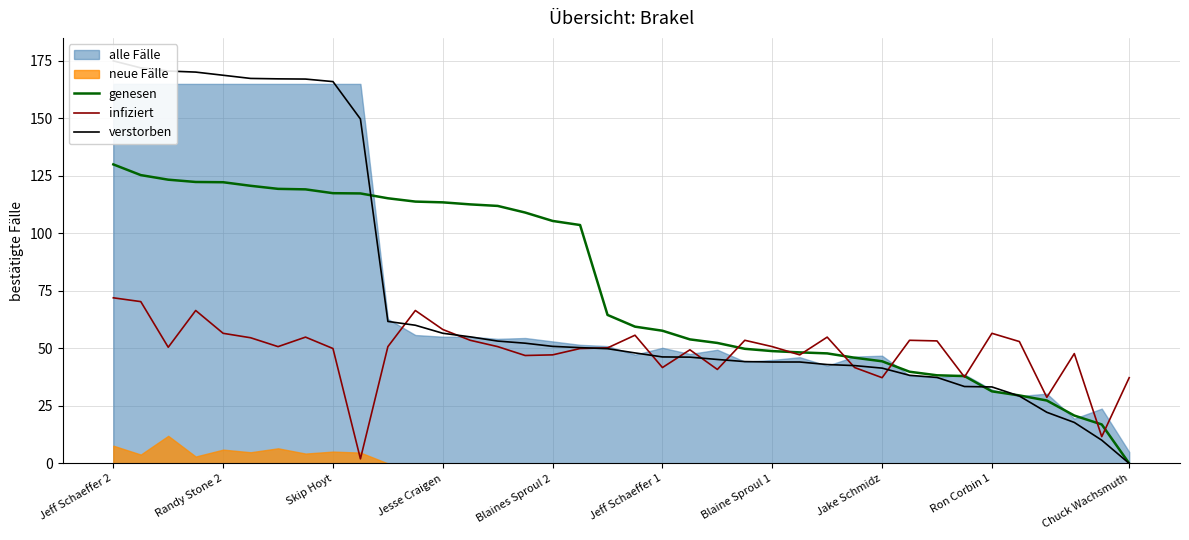

What is the greatest value displayed?

175.0